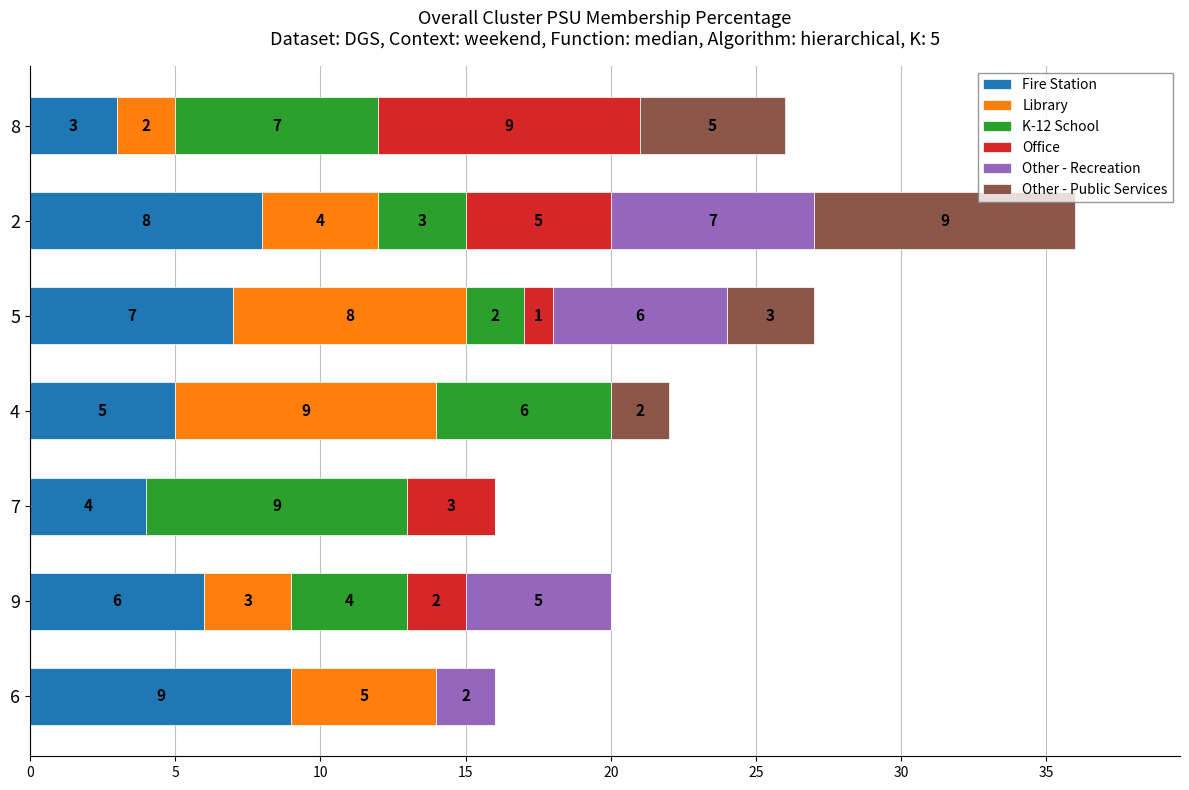

At which label does Fire Station reach its peak?

6